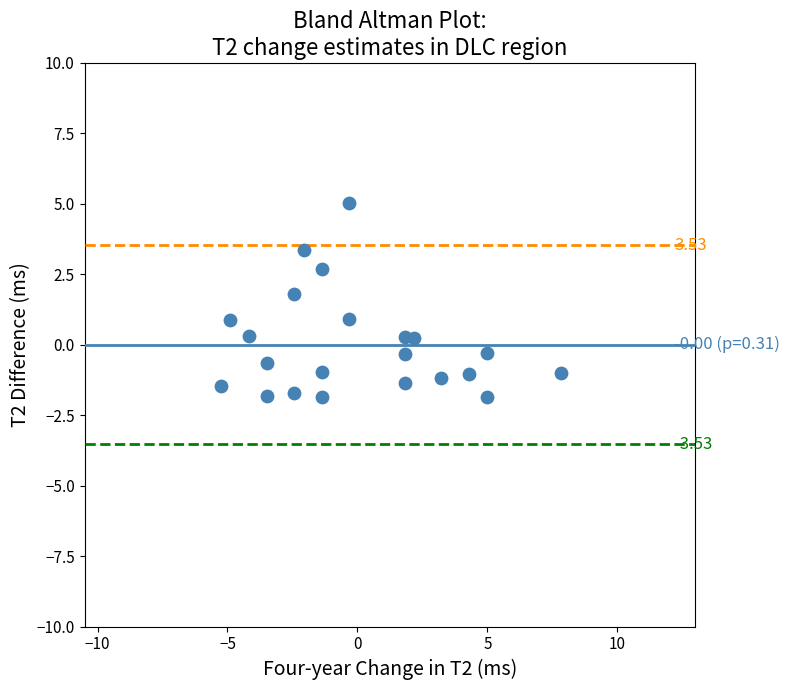

What is the range of X values (max minus min)?

13.1